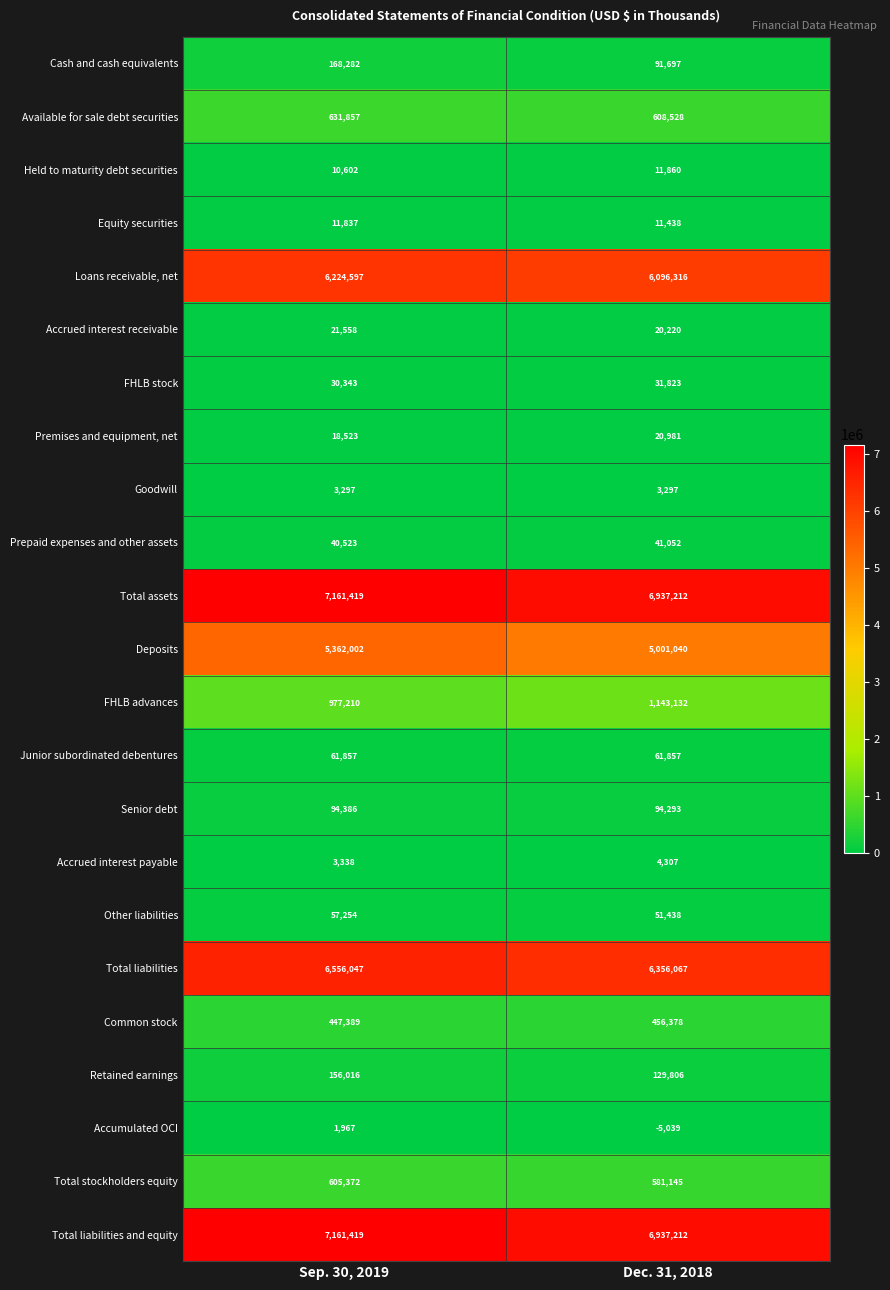

What is the smallest value displayed?

-5039